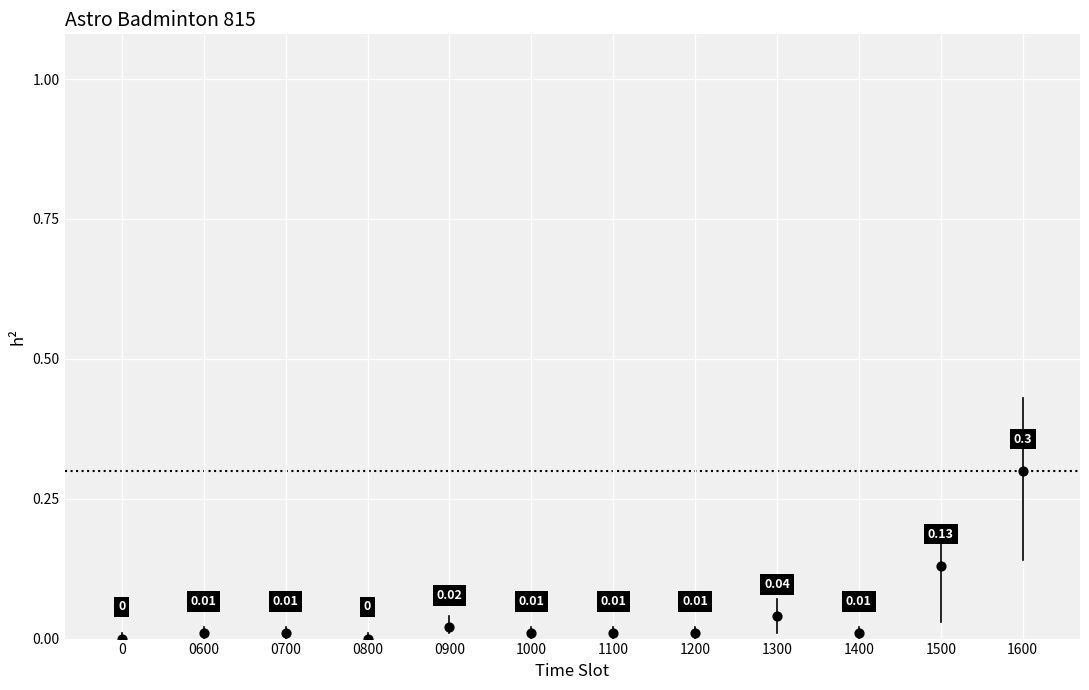

What is the range of Y values (max minus min)?

0.3